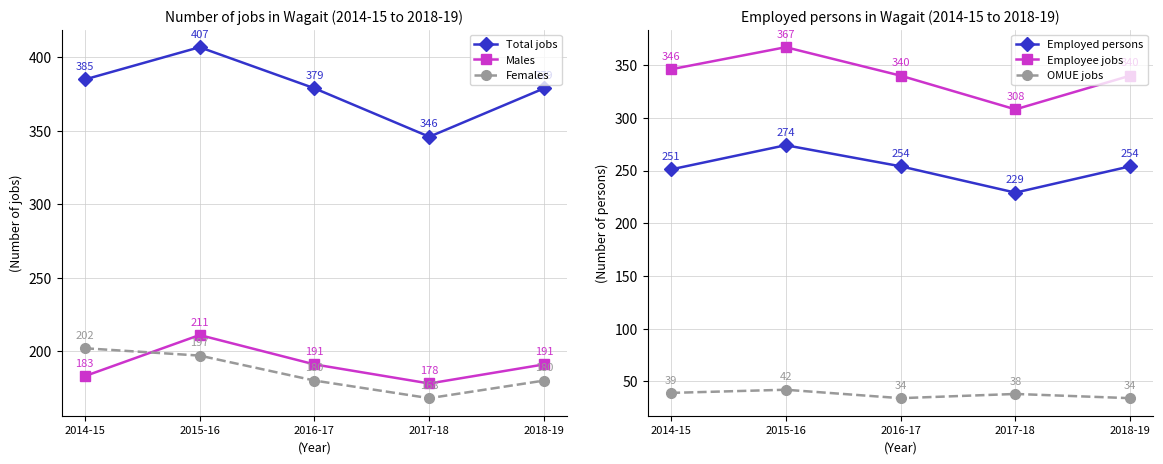

At which category is the sum across all series the highest?

2015-16